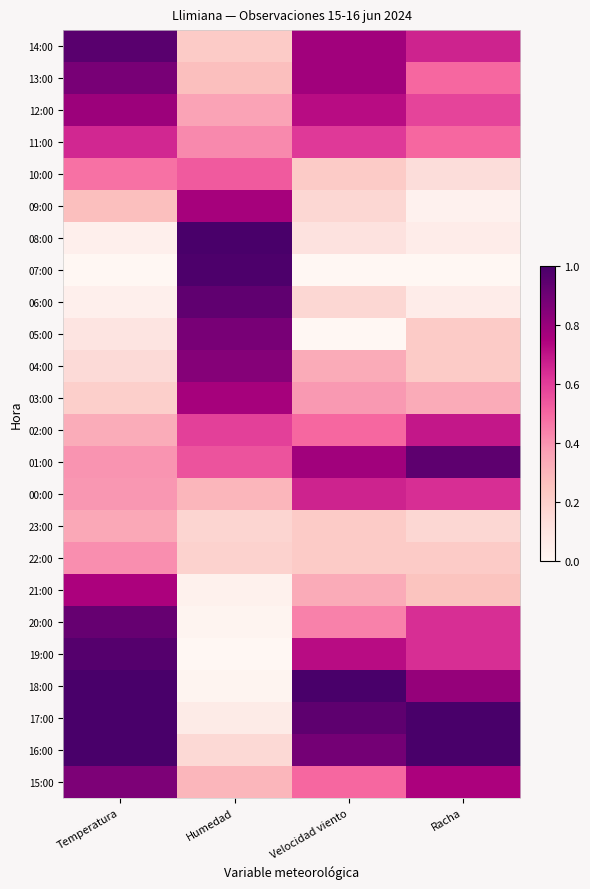

List the series in order of their peak value, highest first.

08:00, 18:00, 17:00, 16:00, 07:00, 19:00, 14:00, 01:00, 06:00, 20:00, 13:00, 05:00, 15:00, 04:00, 12:00, 09:00, 03:00, 21:00, 02:00, 00:00, 11:00, 10:00, 22:00, 23:00